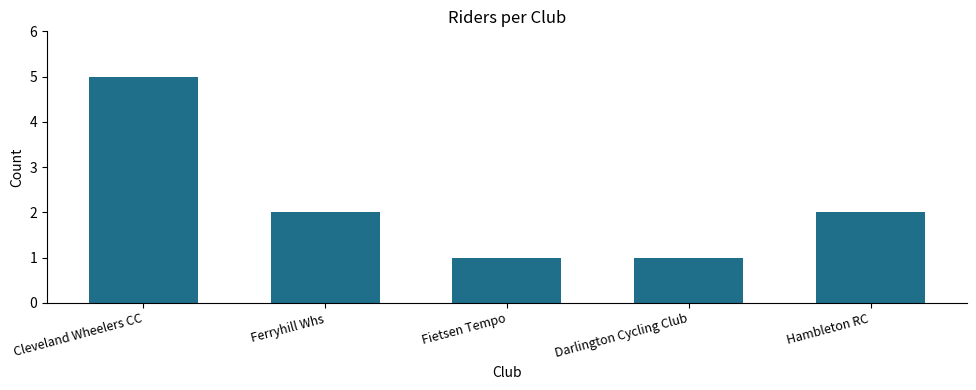

What is the smallest value displayed?

1